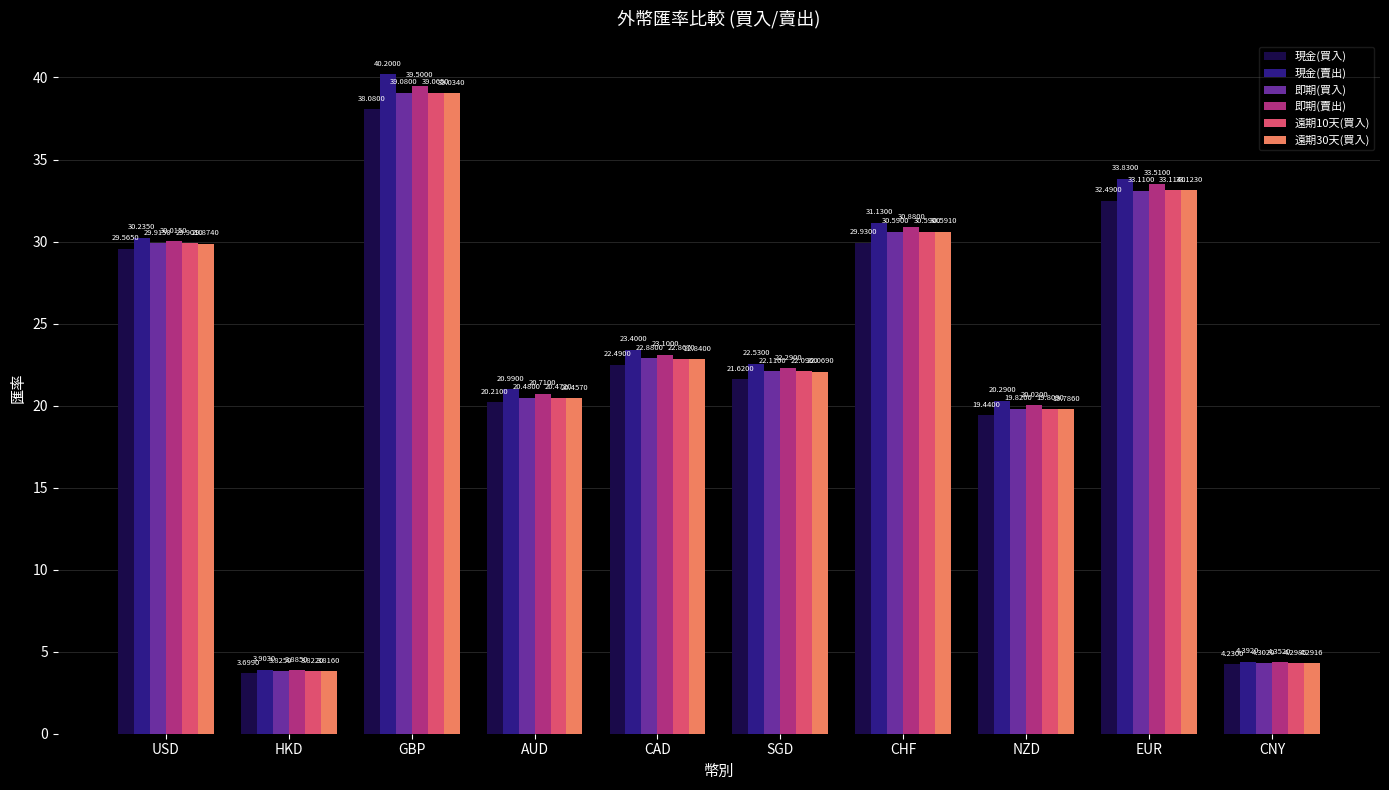

What is the sum of the 即期(賣出) values at CNY and SGD?

26.6